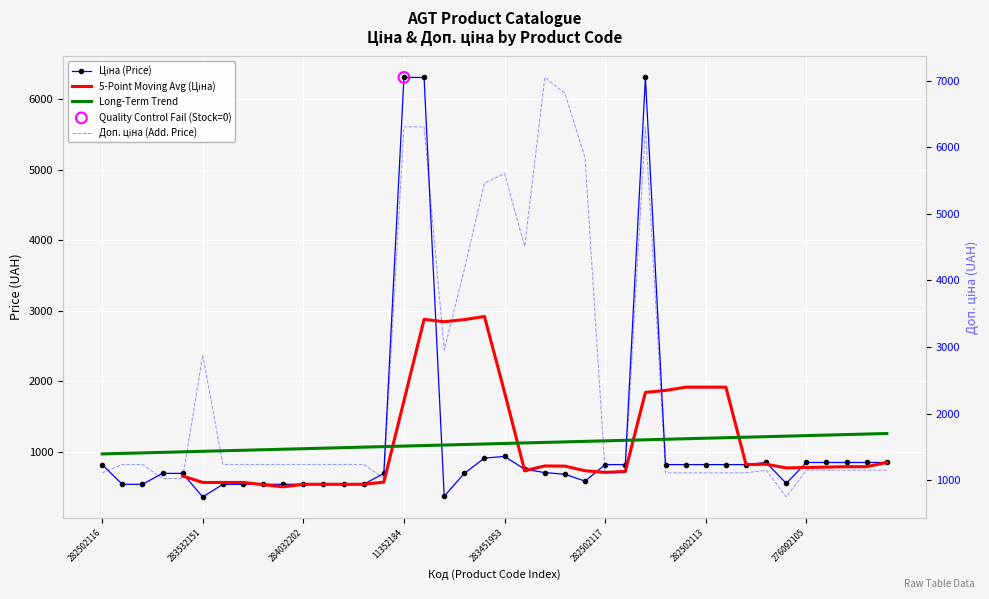

At how many categories does at least one series exceed 5085?

8